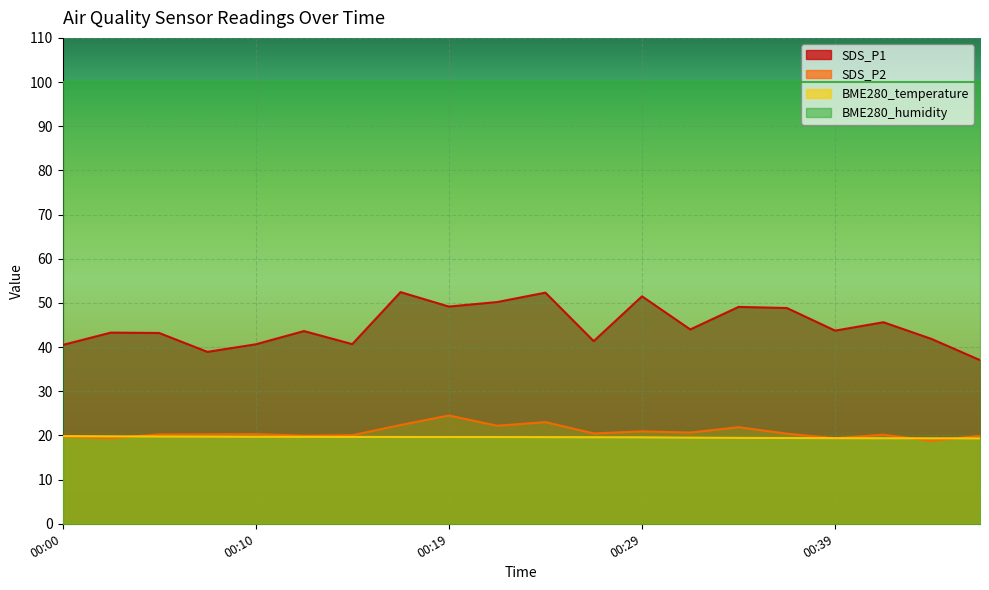

Rank the series at 00:17 from lowest to highest value.

BME280_temperature, SDS_P2, SDS_P1